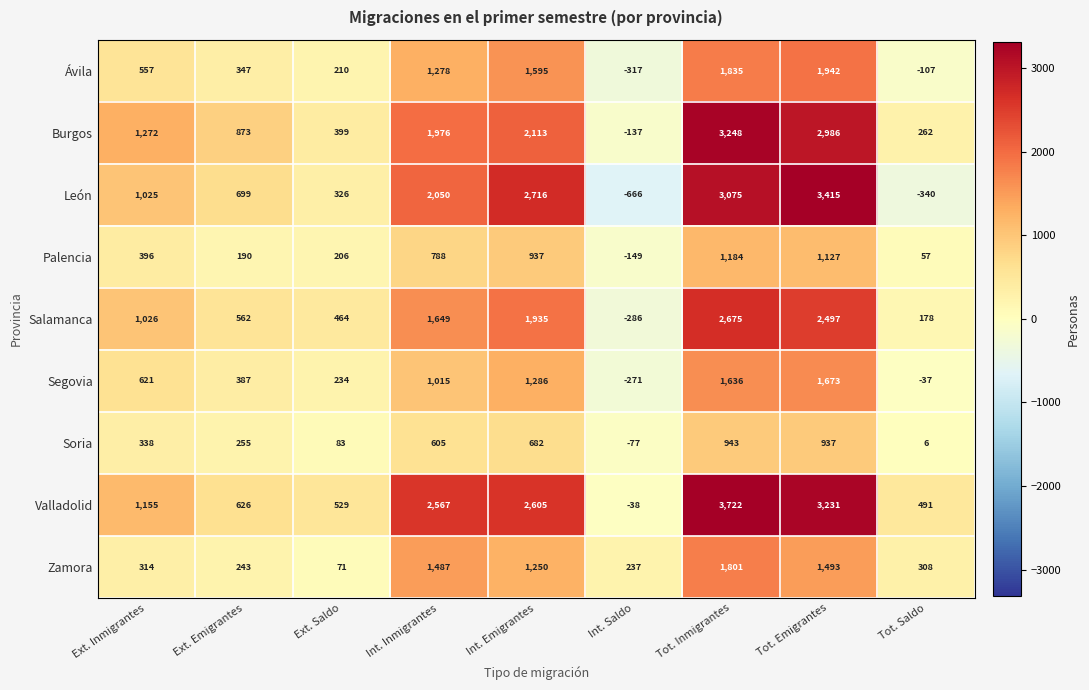

How many distinct data groups are displayed?

9